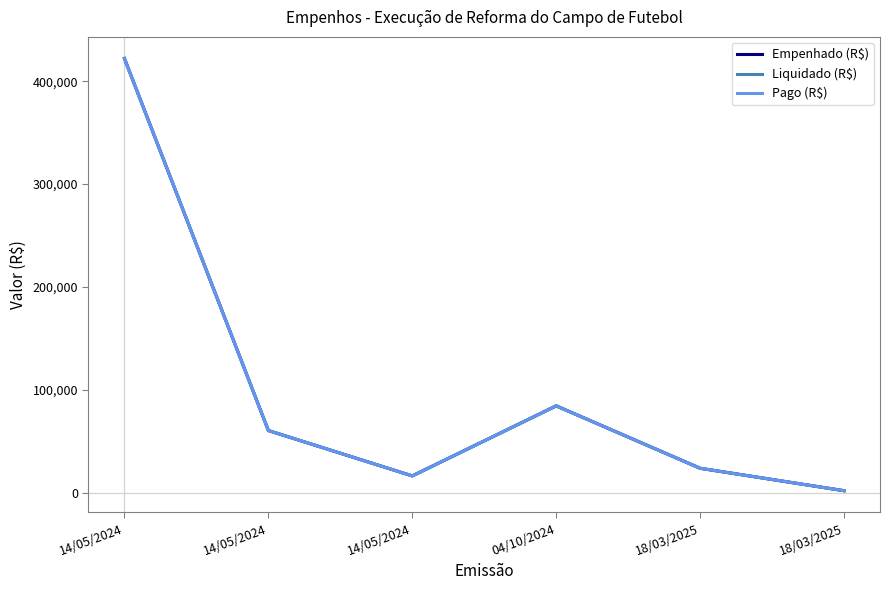

Does the chart have visible grid lines?

No